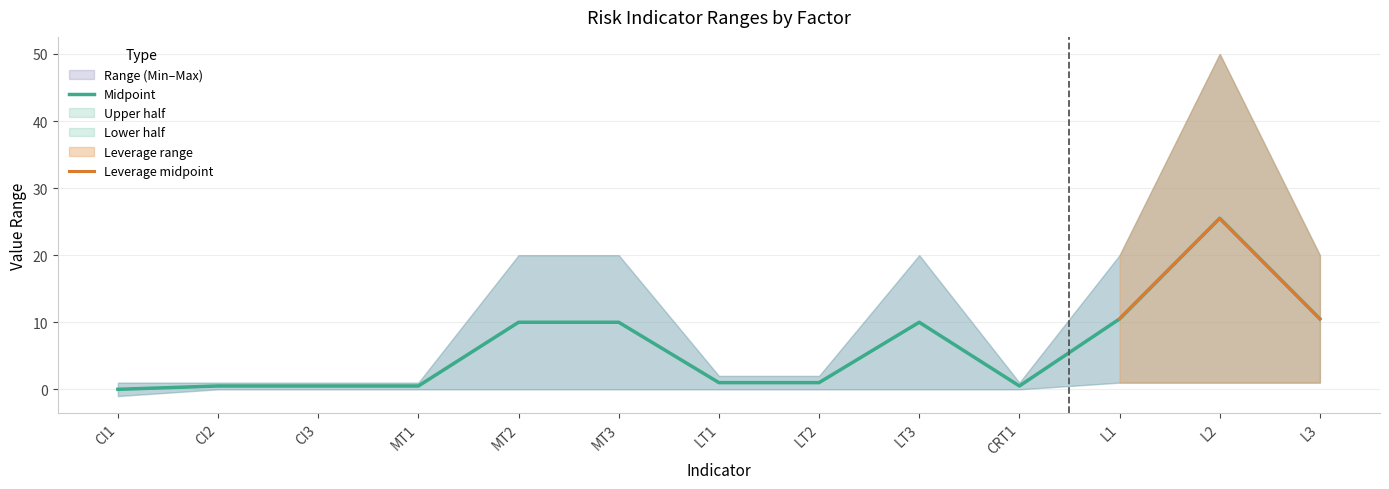

What is the label of the 6th point from the left?

MT3